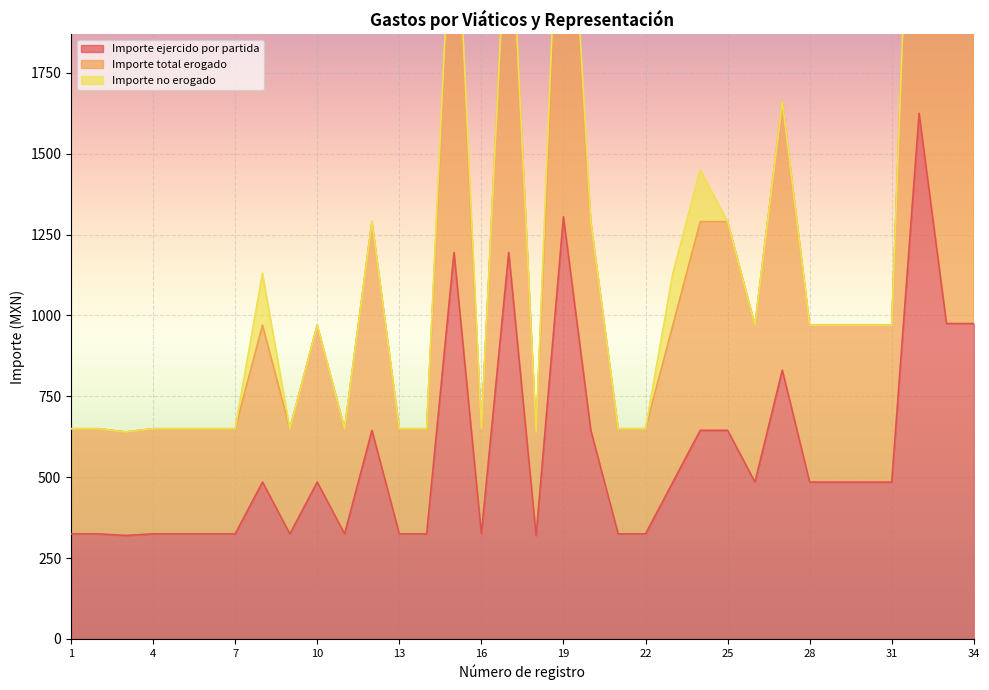

The value of Importe total erogado at 5 is 650. True or false?

True